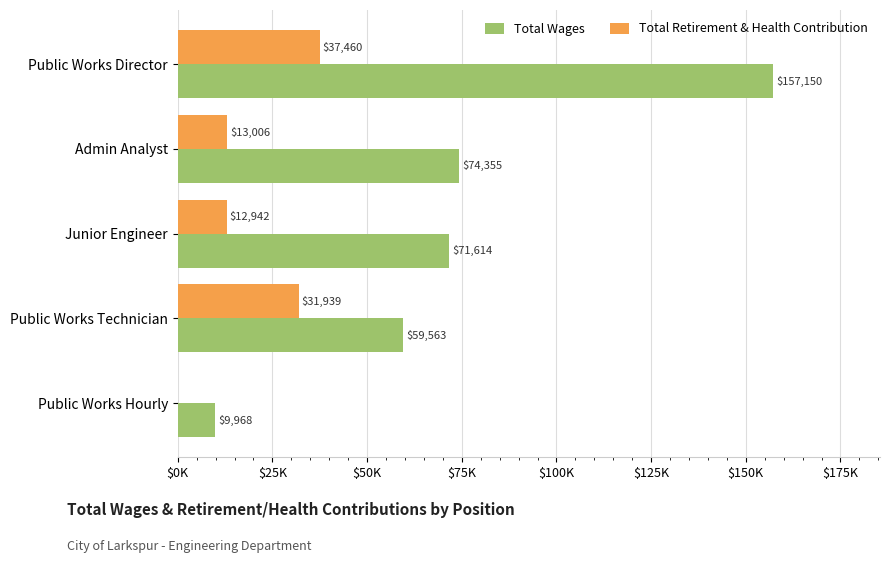

What are all the series names shown in the legend?

Total Wages, Total Retirement & Health Contribution